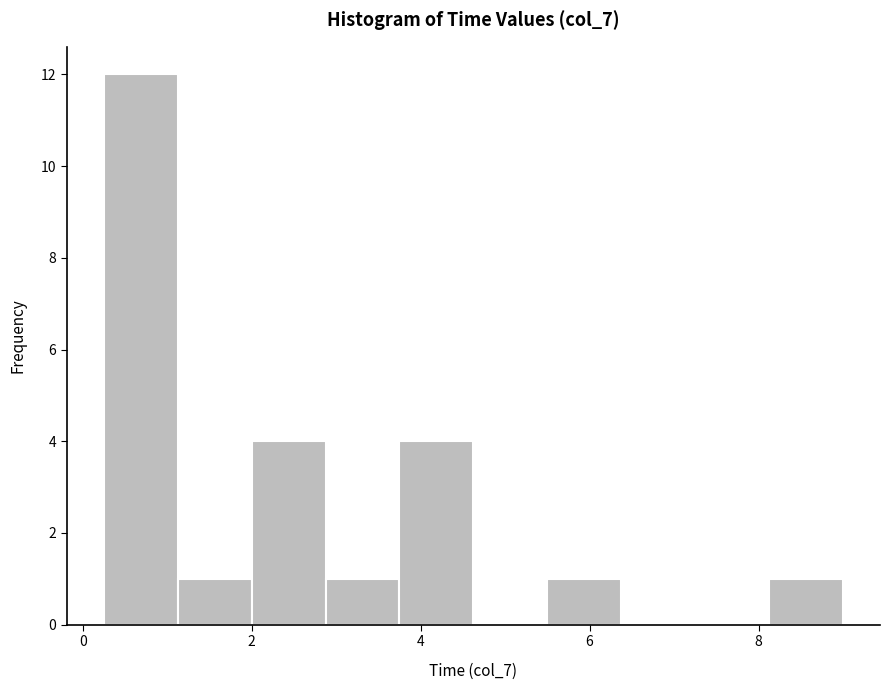

Reading left to right, transcribe this chart: for each bar, give the range it covers on the x-axis and its height. Neither the bar edges nor the heights are printed on the chart, so give them approximately, as read against the axes.

0.2 to 1.2: 12
1.2 to 2.0: 1
2.0 to 2.8: 4
2.8 to 3.8: 1
3.8 to 4.6: 4
4.6 to 5.6: 0
5.6 to 6.4: 1
6.4 to 7.2: 0
7.2 to 8.2: 0
8.2 to 9.0: 1